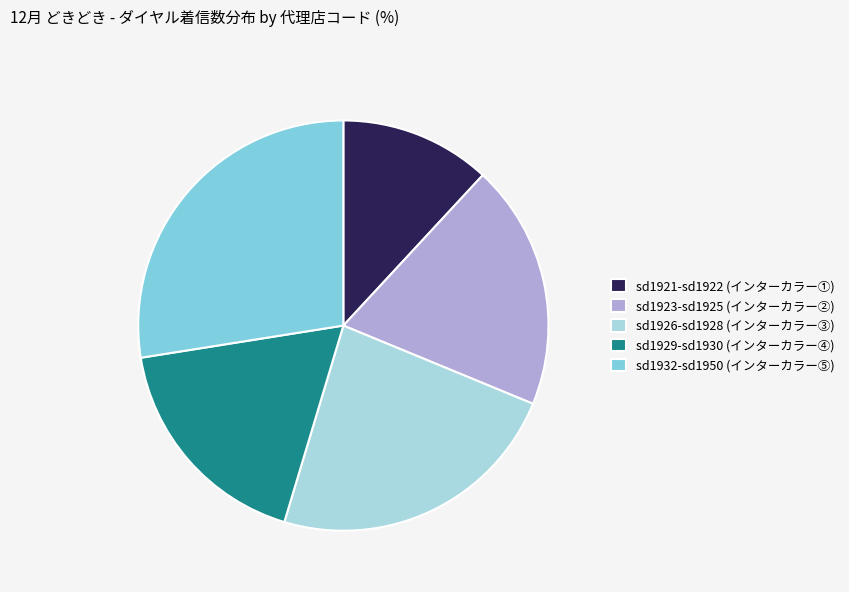

Between sd1929-sd1930 (インターカラー④) and sd1926-sd1928 (インターカラー③), which is larger?

sd1926-sd1928 (インターカラー③)